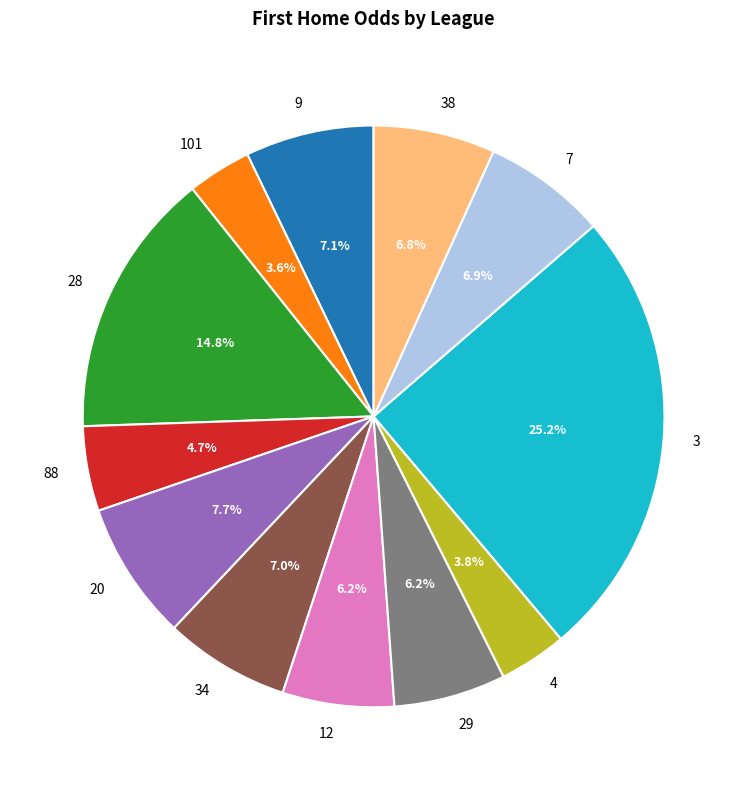

What is the ratio of the value at 38 to the value at 3?

0.3